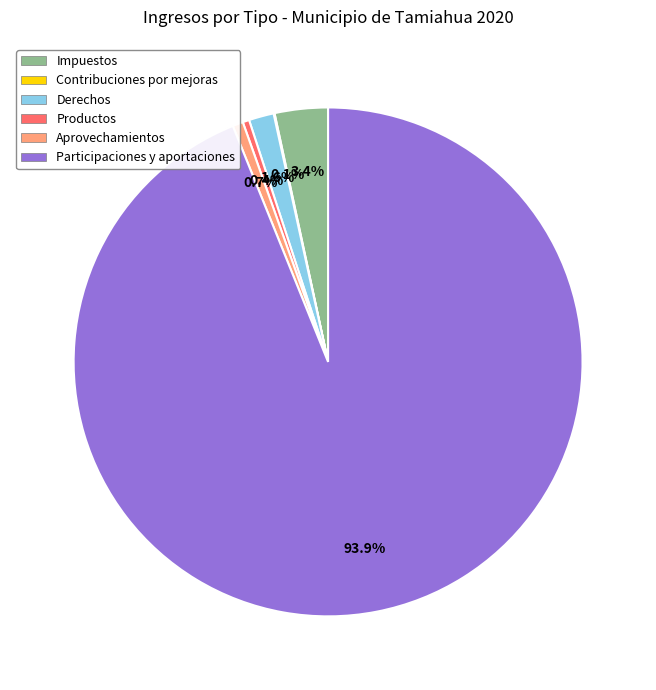

To the nearest percent, what is the combined percentage of Aprovechamientos and Productos?

1%